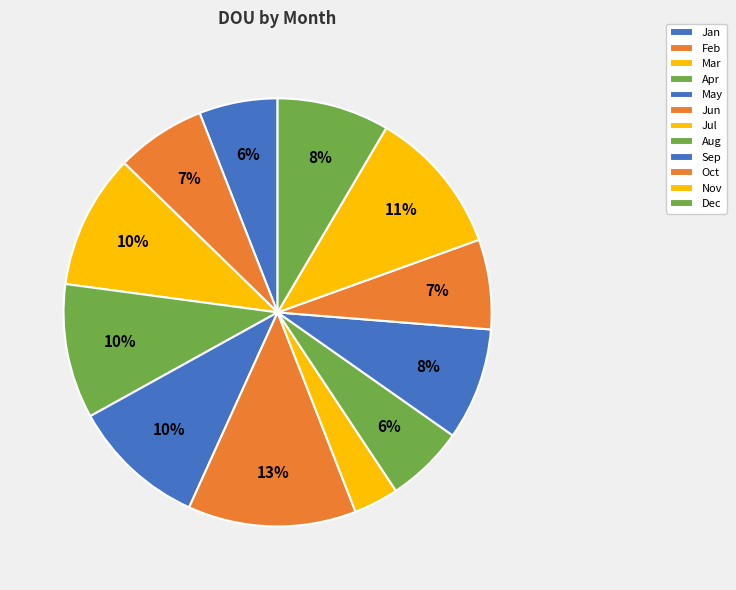

Is the sum of May and Oct greater than half?

No